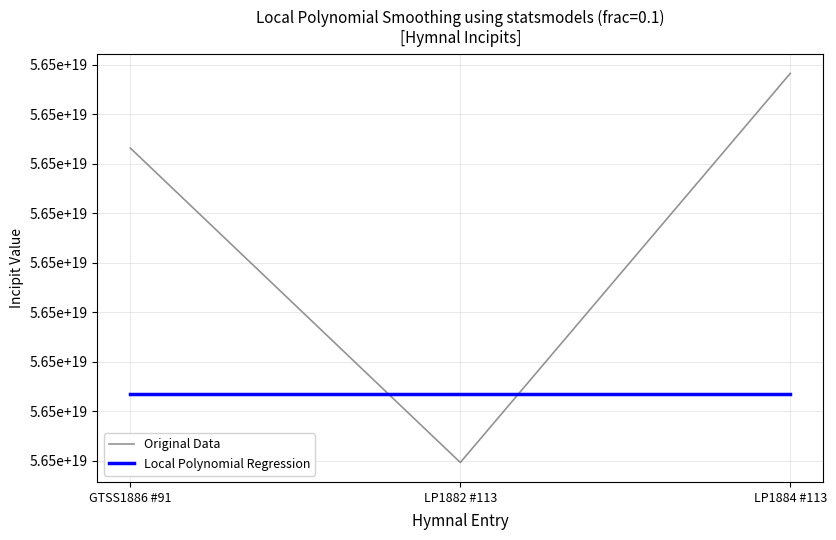

What are all the series names shown in the legend?

Original Data, Local Polynomial Regression